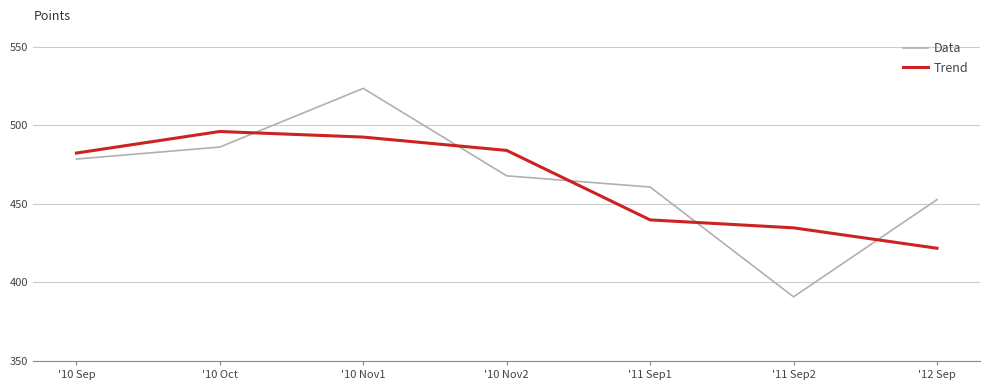

What position from the right is '10 Oct?

6